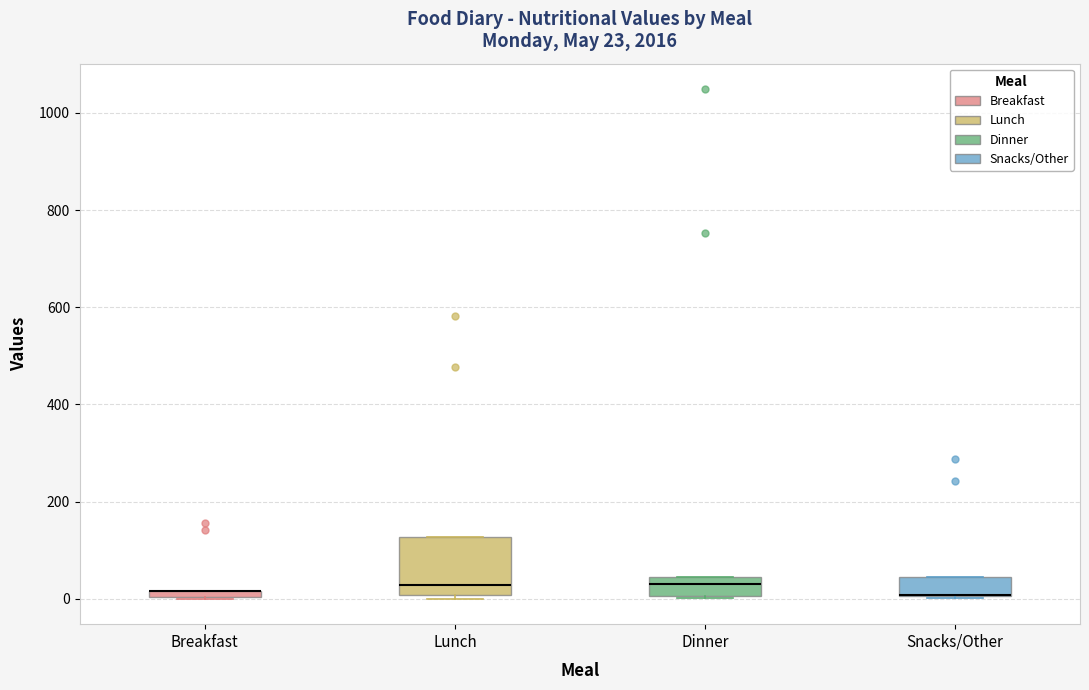

Comparing the boxes themselves (not the whiskers), which one is the tallest?

Lunch